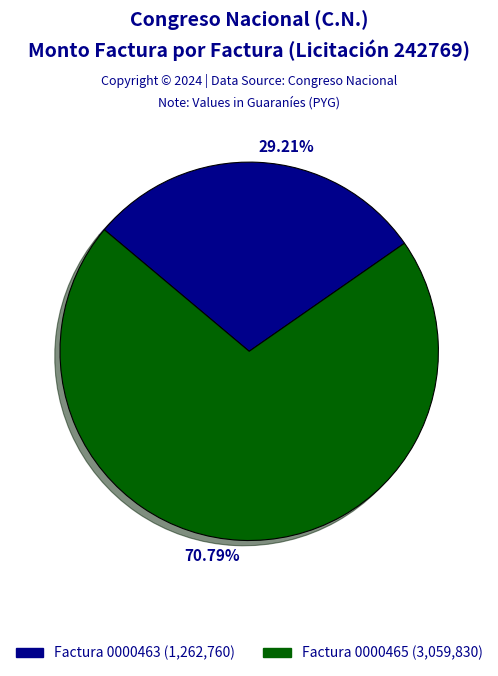

Is there any slice that represents more than half of the pie?

Yes